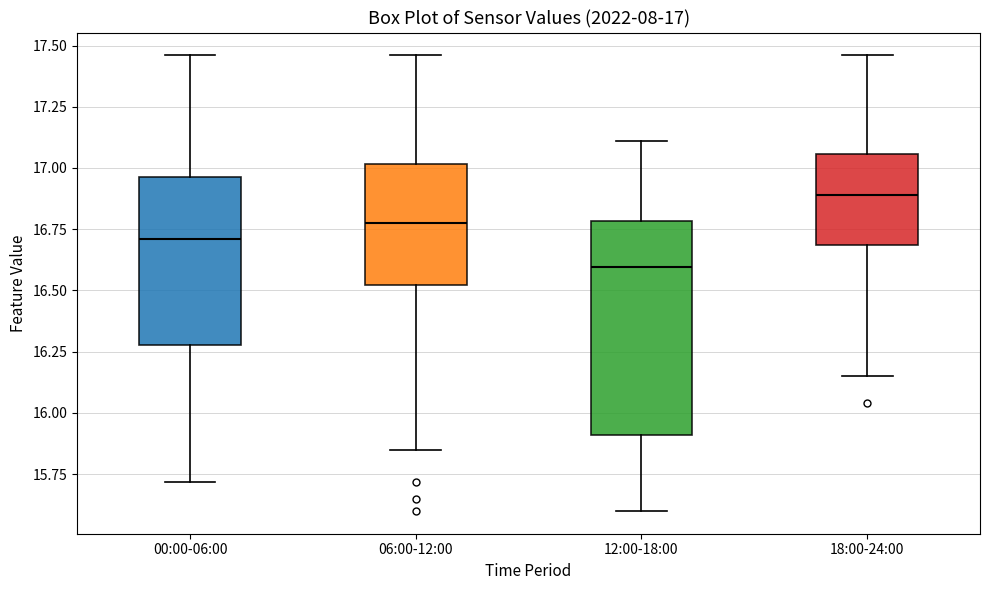

Which box has the highest median line?

18:00-24:00